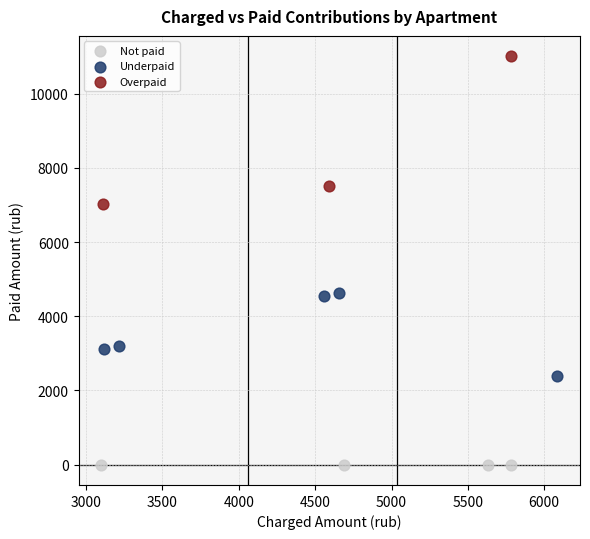

Which series reaches the maximum Y coordinate?

Overpaid